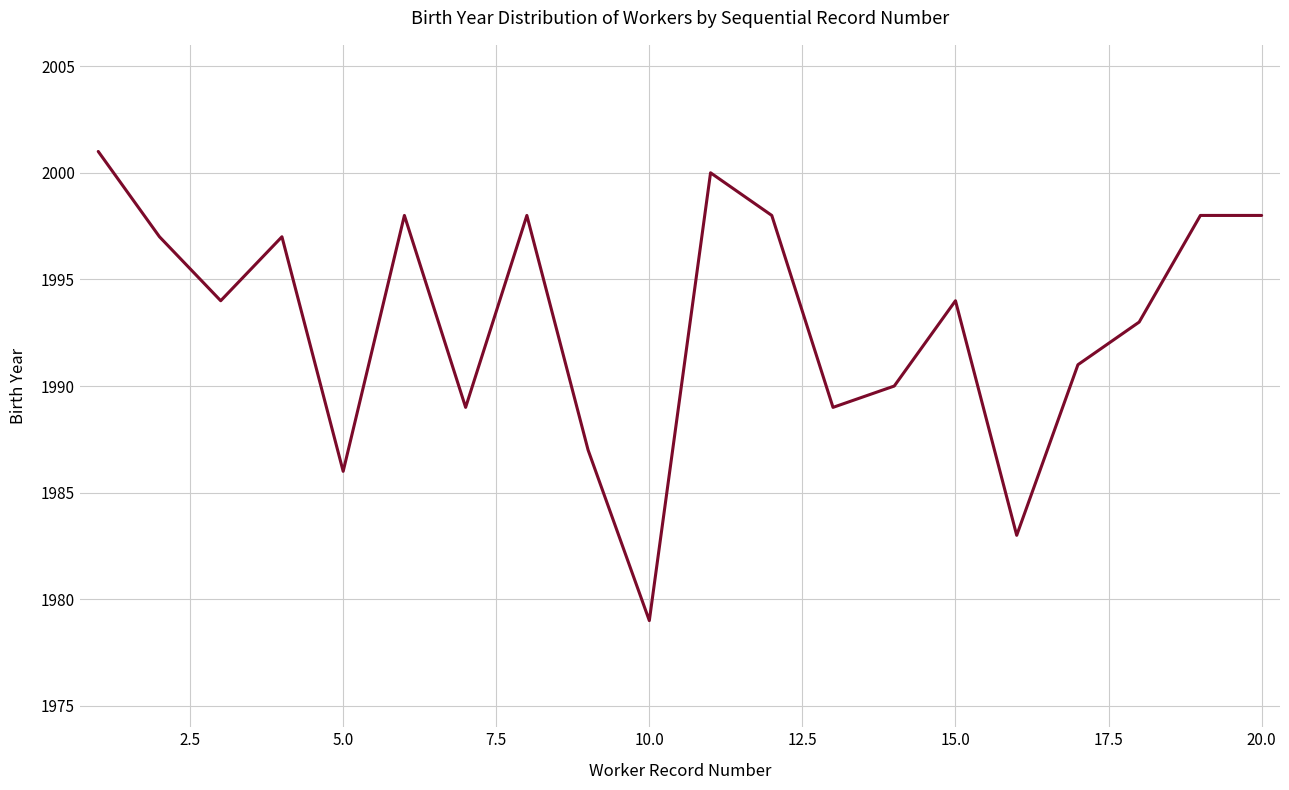

What is the maximum value shown in the chart?

2001